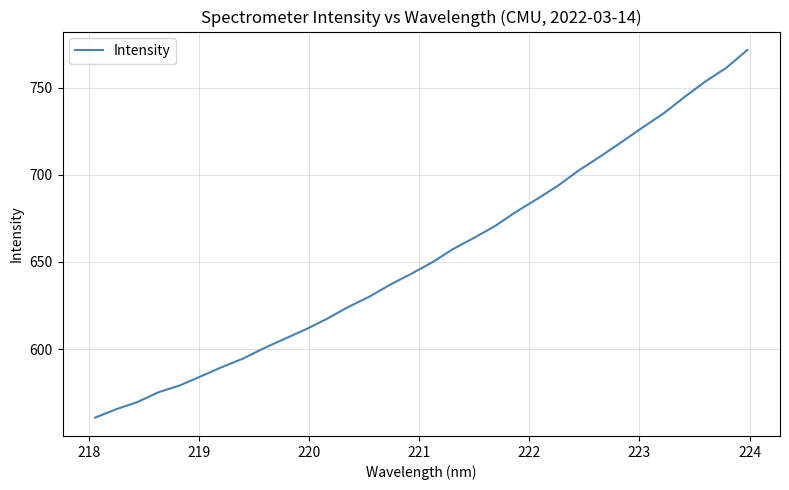

What is the difference between the maximum and minimum values?

211.0